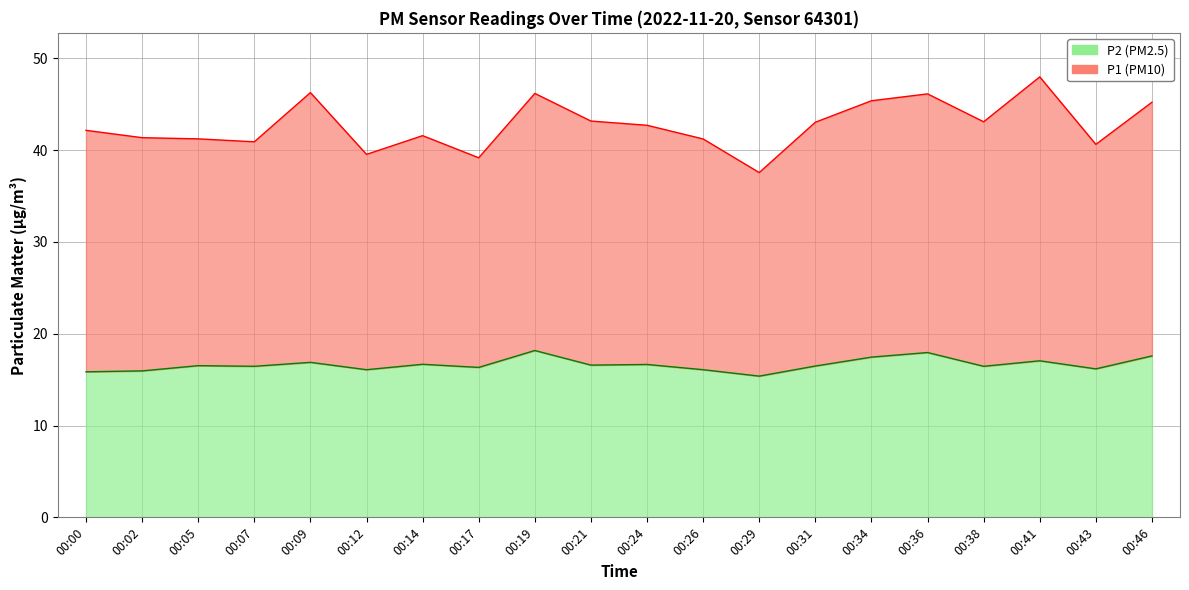

Where does the P2 series first go above 16?

00:05